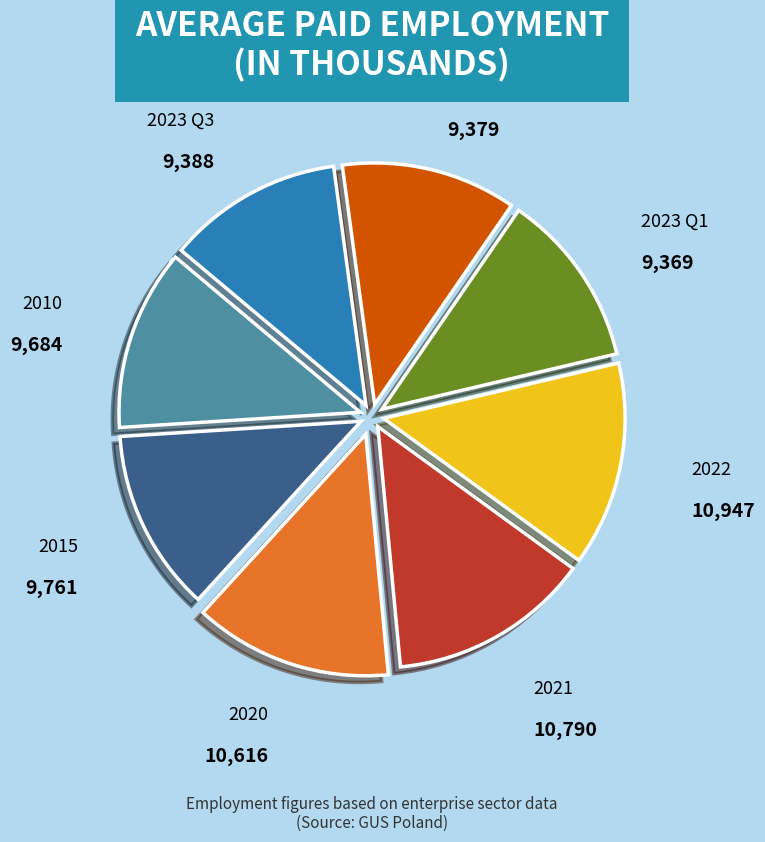

Is there any slice that represents more than half of the pie?

No